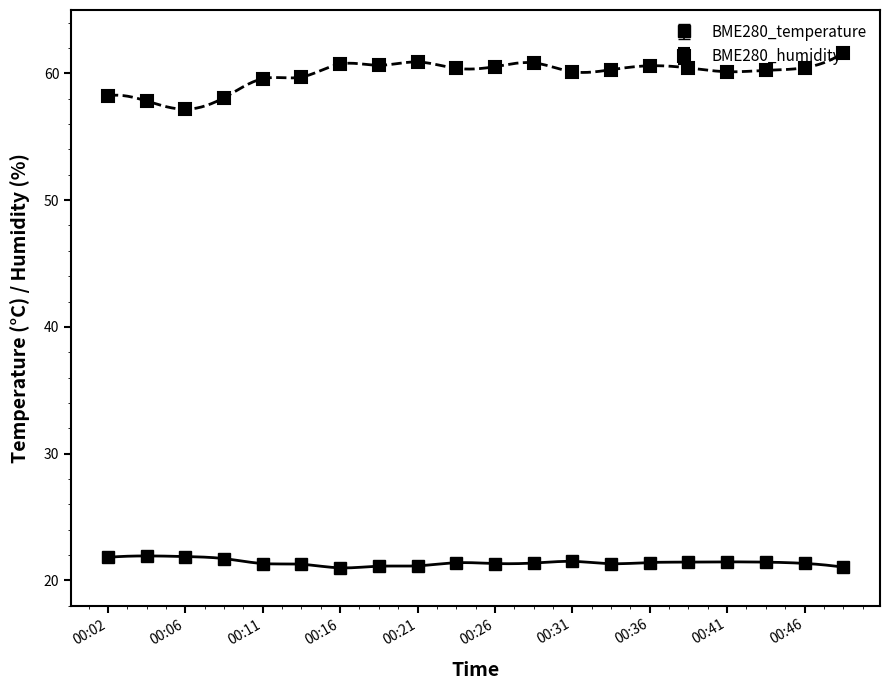

At which label does BME280_humidity first exceed 60?

00:16